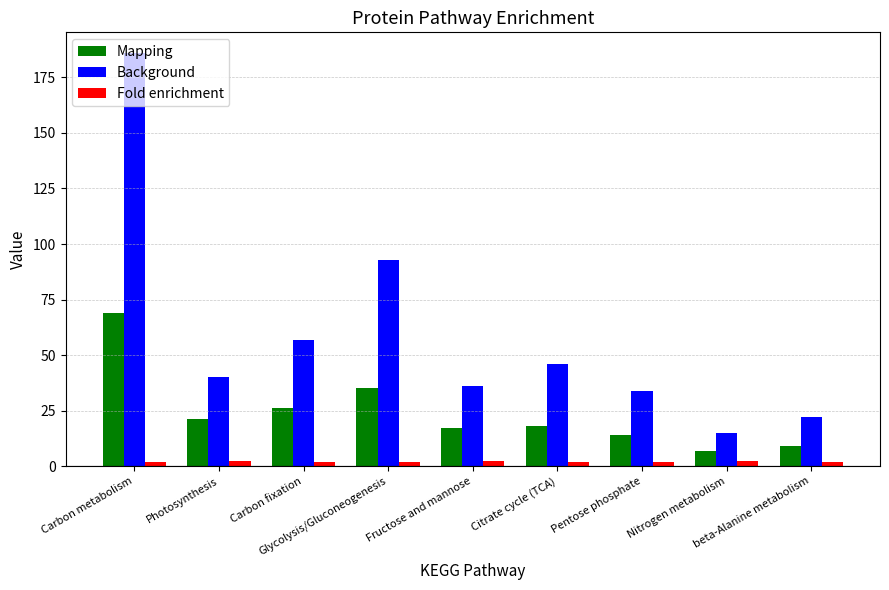

What is the sum of all Background values?

529.0